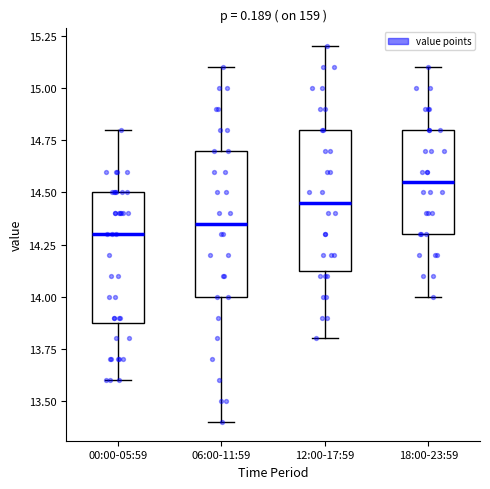

Reading left to right, transcribe this box plot: for each box, give where its median line is, the range the box spans, and where its two whiskers end, as read against the y-axis. The values are not printed on the chart, so give them approximately, as read against the axis.

00:00-05:59: median 14.30, box 13.90 to 14.50, whiskers 13.60 to 14.80
06:00-11:59: median 14.35, box 14.00 to 14.70, whiskers 13.40 to 15.10
12:00-17:59: median 14.45, box 14.15 to 14.80, whiskers 13.80 to 15.20
18:00-23:59: median 14.55, box 14.30 to 14.80, whiskers 14.00 to 15.10